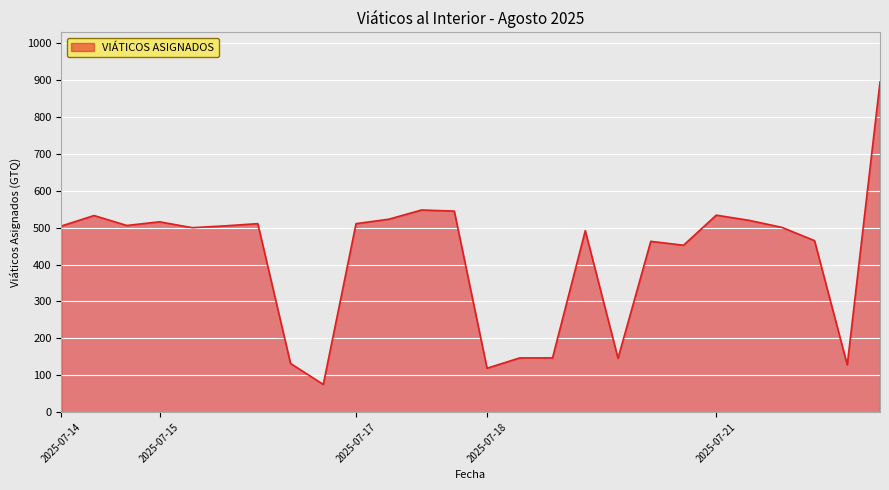

What is the minimum value shown in the chart?

75.0